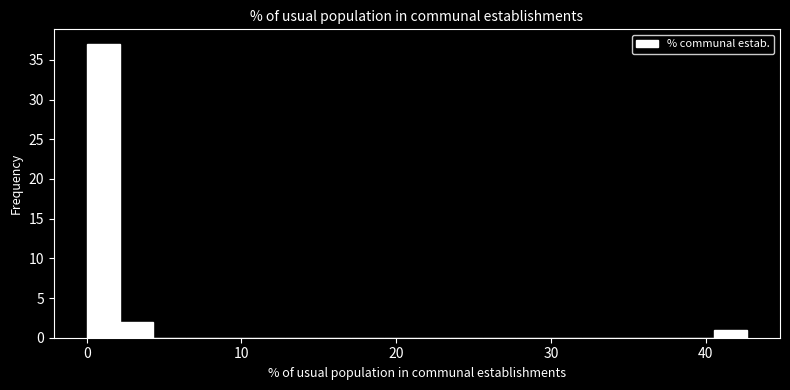

Around what value on the x-axis is the tallest bar? Give the approximate position of its centre, as read against the axis.

1